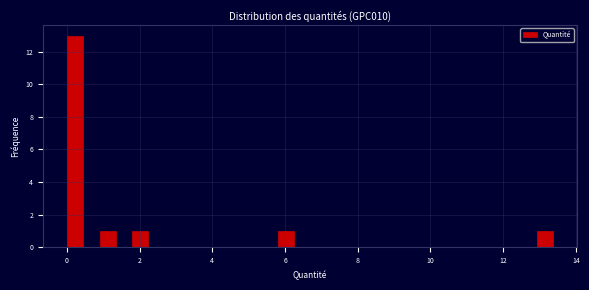

Read against the x-axis, roughly where is the centre of the tallest bar?

0.2